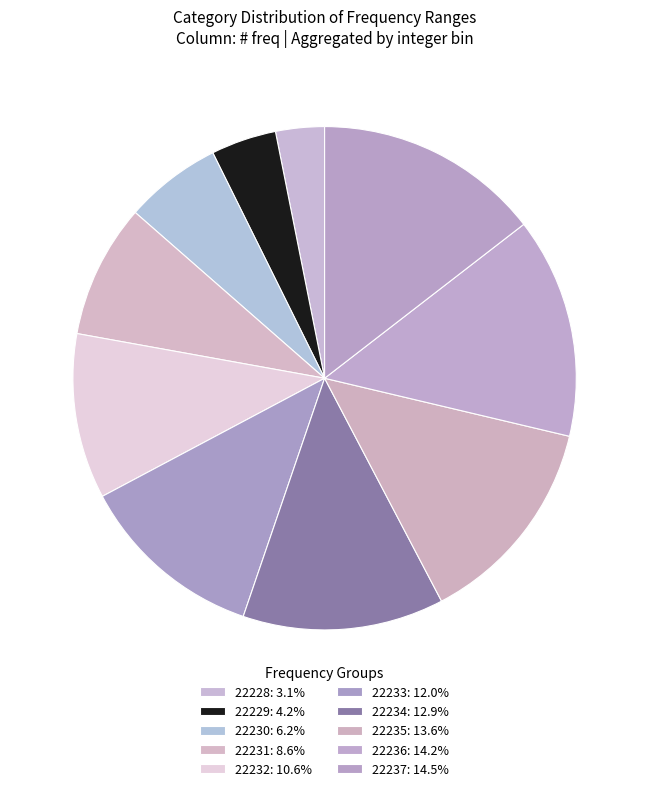

Do 22233 and 22230 together represent more than half of the pie?

No